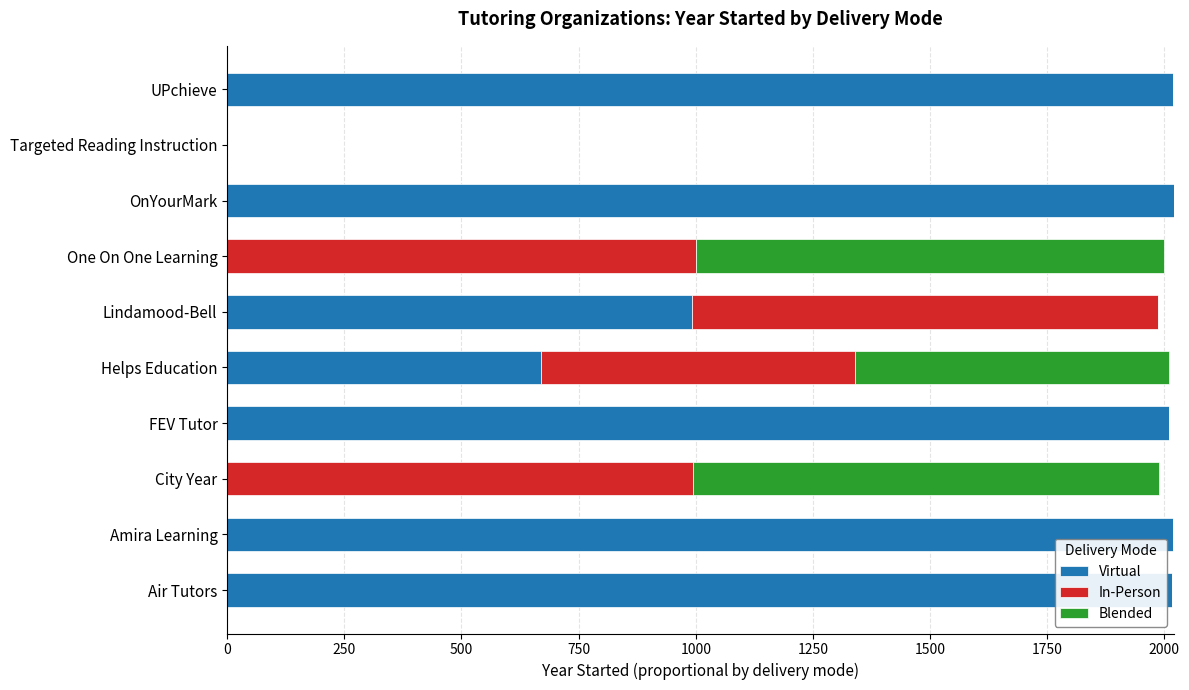

What is the highest value of the Virtual series?

2021